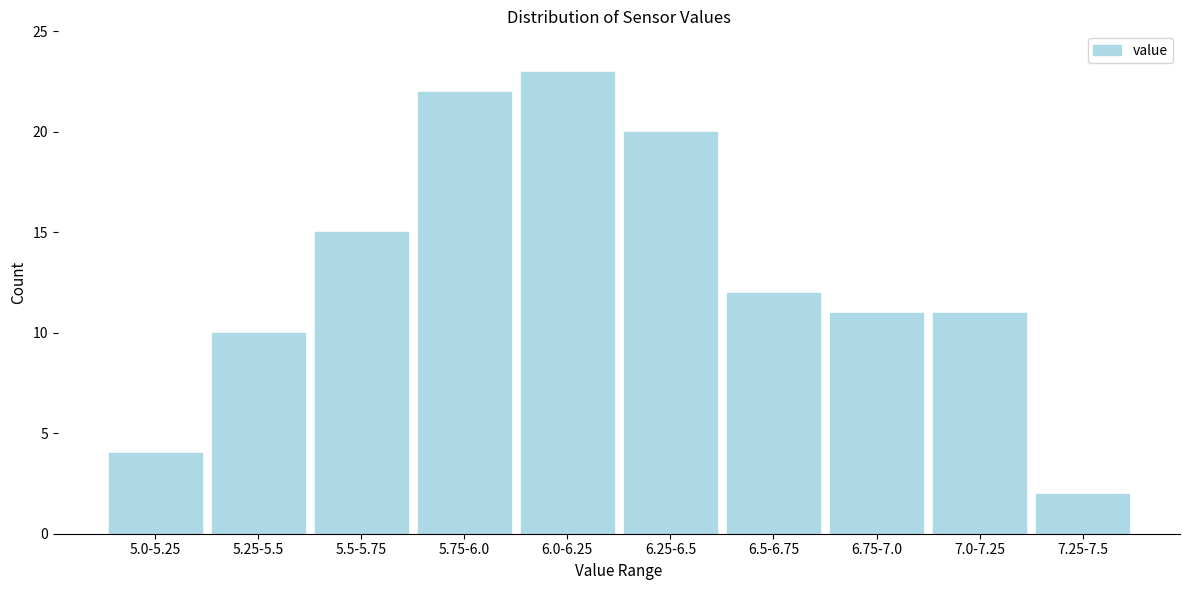

Reading right to left, what are all the values shown in this chart?

7.25-7.5=2	7.0-7.25=11	6.75-7.0=11	6.5-6.75=12	6.25-6.5=20	6.0-6.25=23	5.75-6.0=22	5.5-5.75=15	5.25-5.5=10	5.0-5.25=4